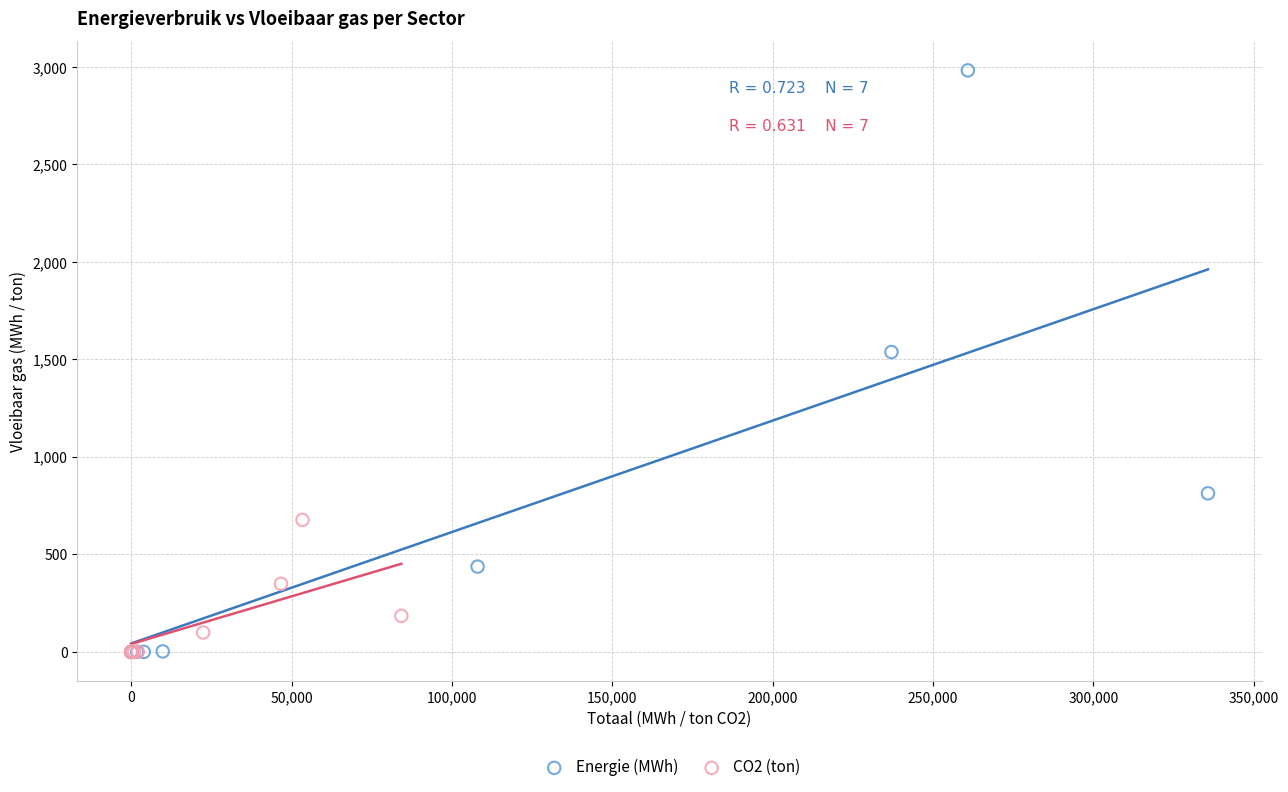

Which series has the widest spread of Y values?

Energie (MWh)